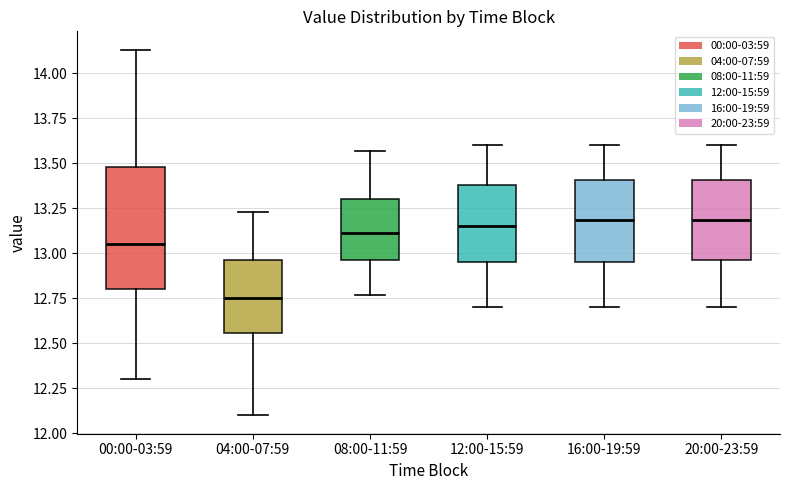

Comparing the boxes themselves (not the whiskers), which one is the tallest?

00:00-03:59